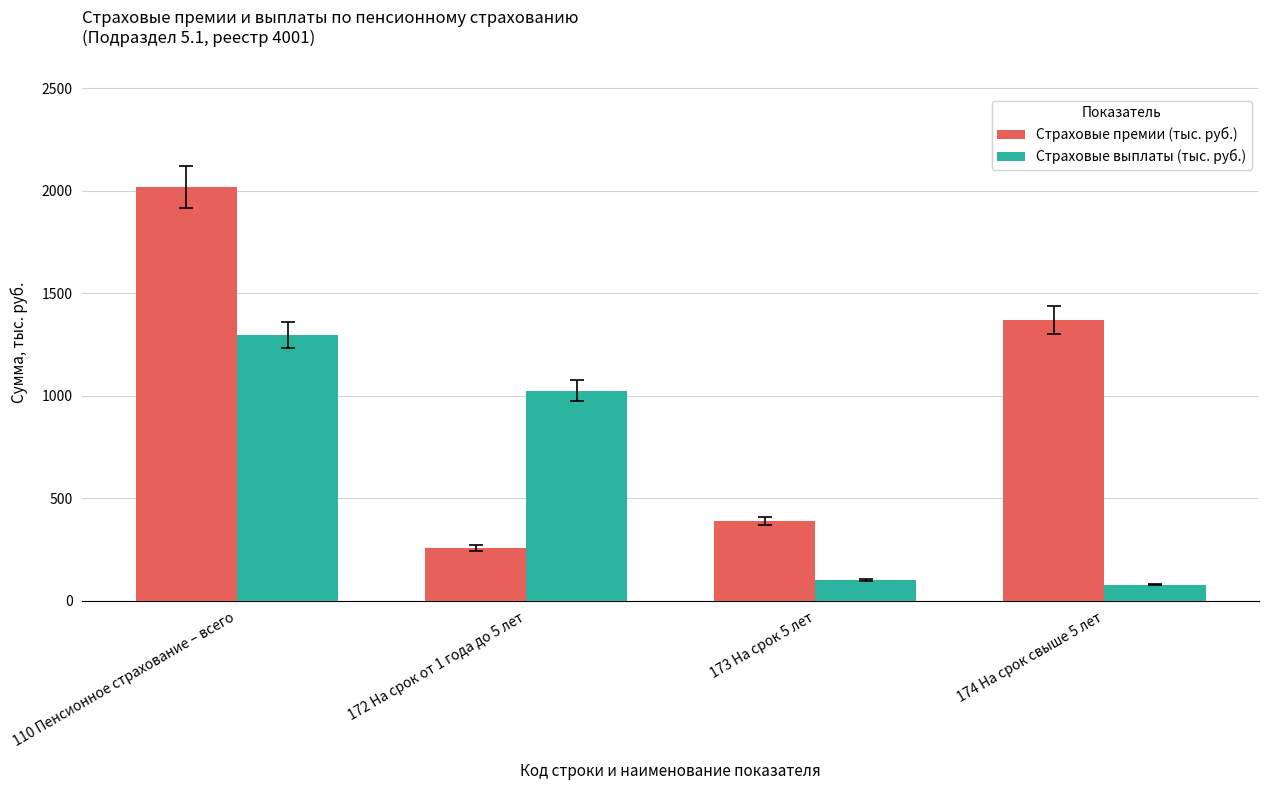

What is the greatest value displayed?

2019.4